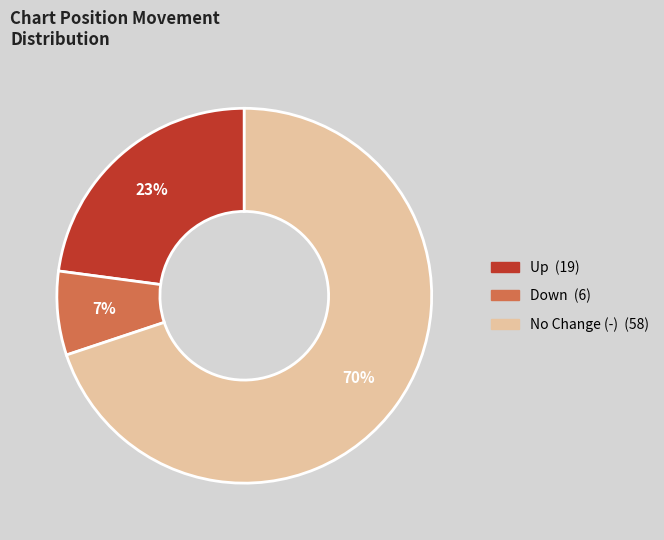

Count the number of slices in the pie.

3